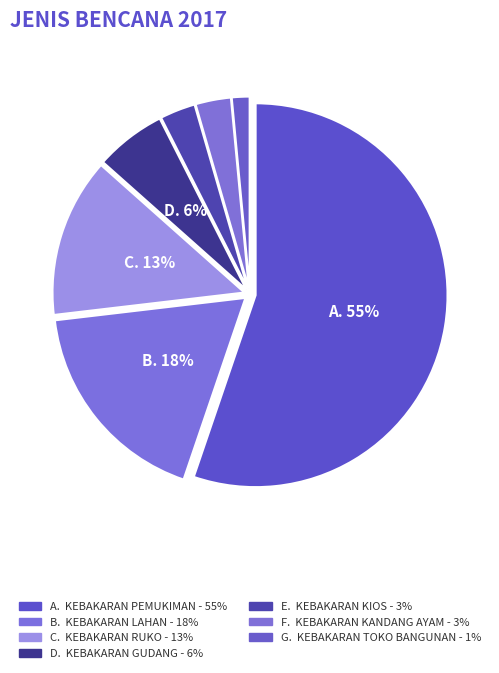

How many slices are in this pie chart?

7